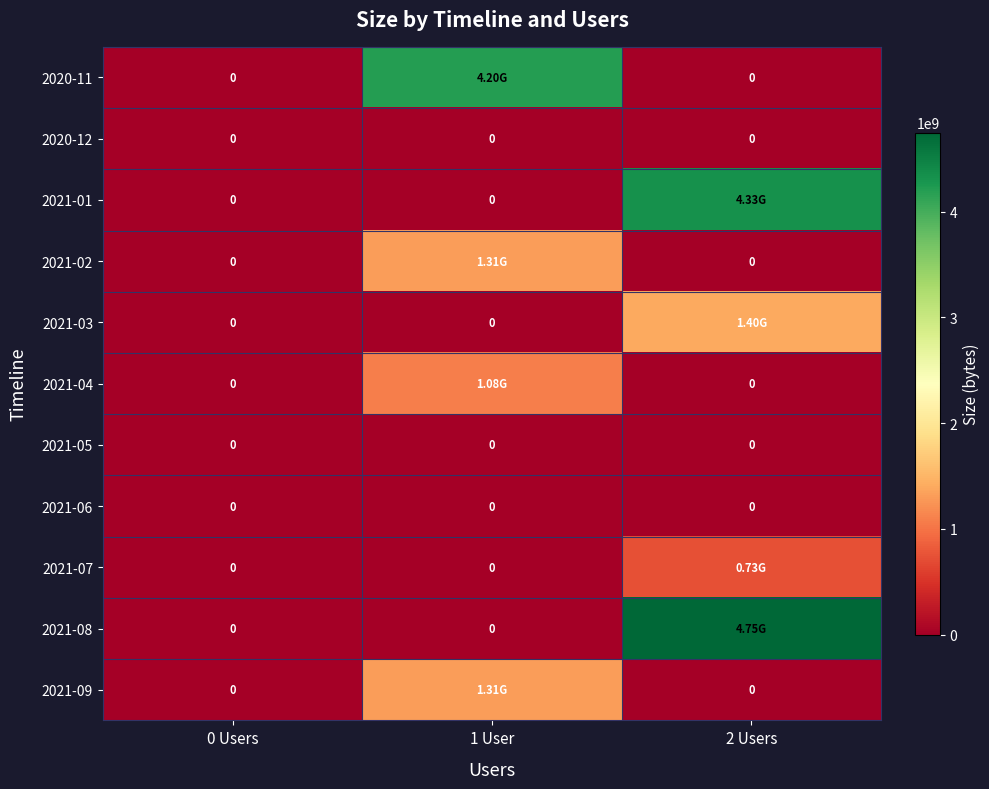

The value of 2021-02 at 1 User is 1308572032. True or false?

True